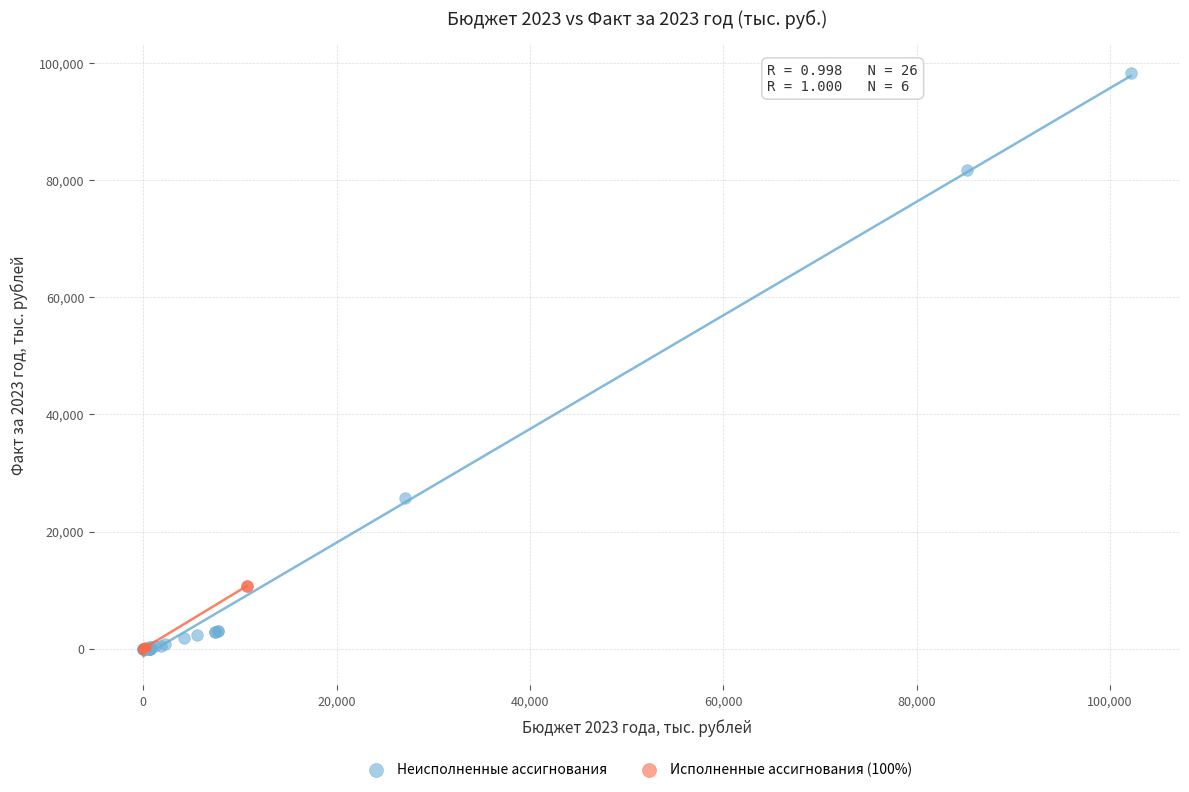

What are all the series names shown in the legend?

Неисполненные ассигнования, Исполненные ассигнования (100%)